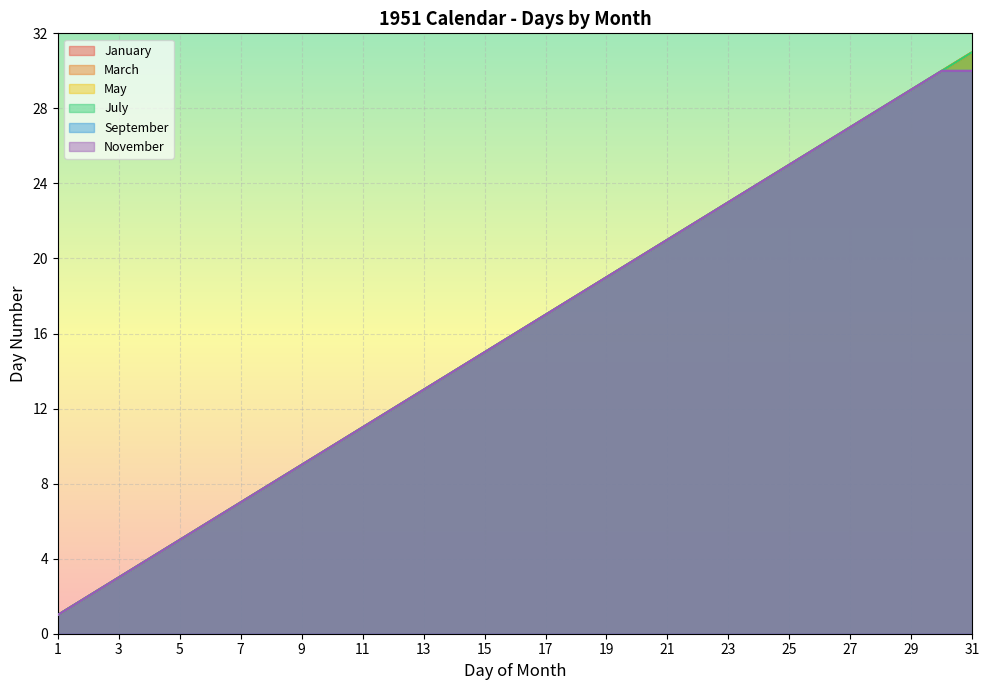

How many values in the January series are below 16?

15